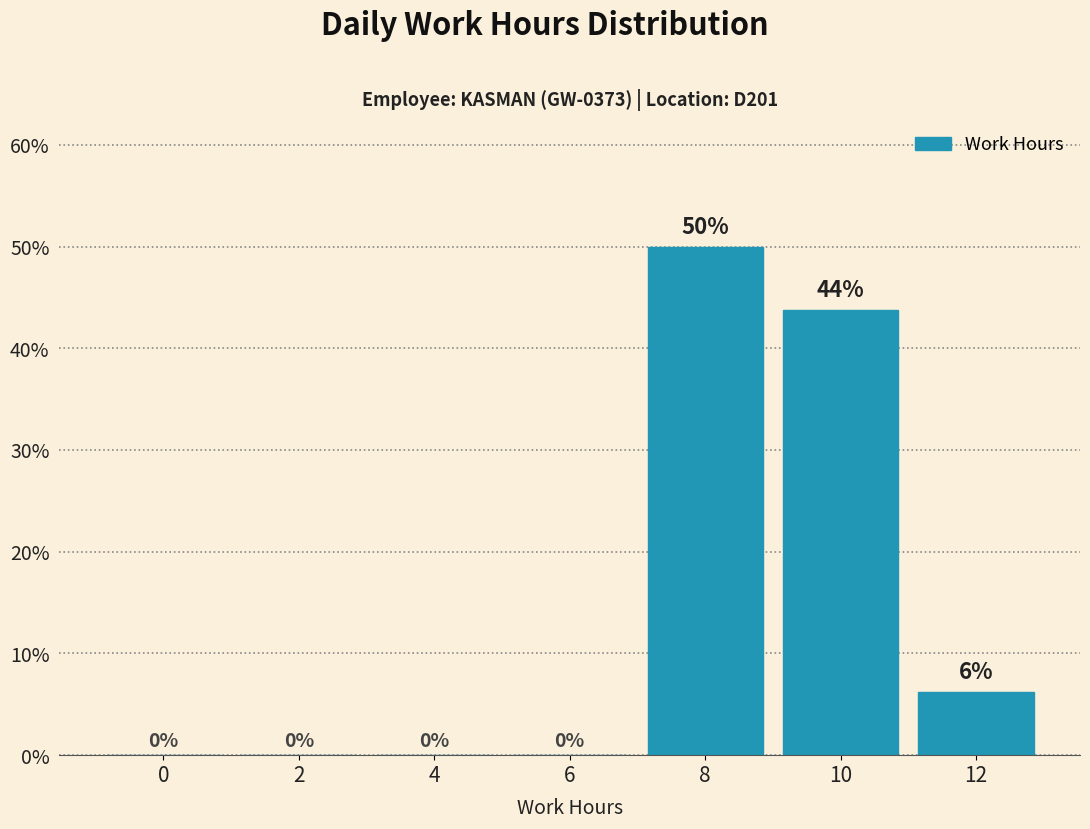

What is the sum of the values at 0 and 8?

50.0